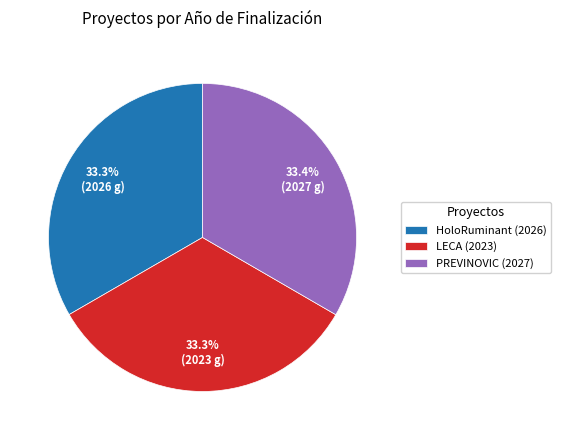

Is LECA (2023) the majority of the pie?

No